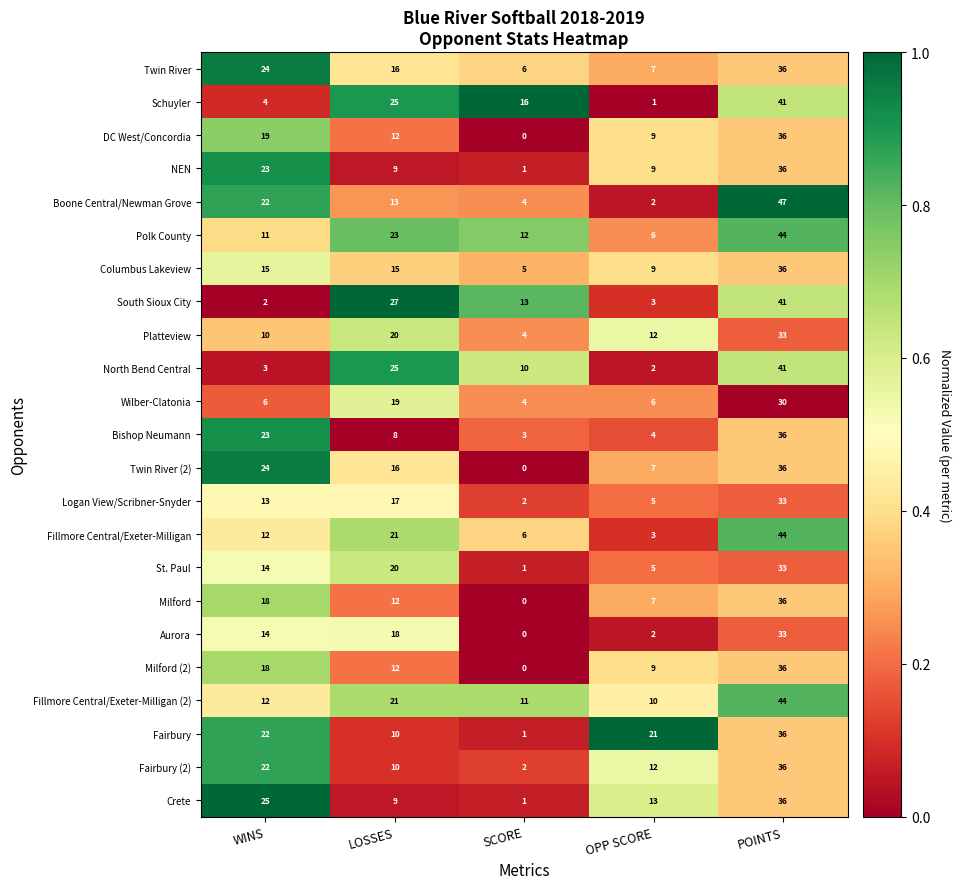

Is it true that Platteview equals 4 at SCORE?

True